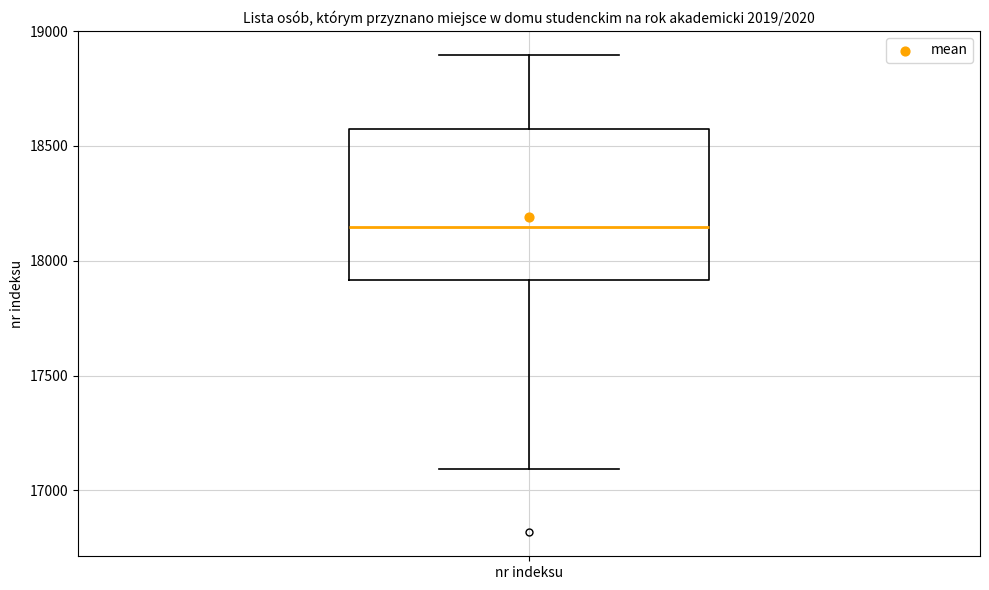

Transcribe this box plot: give where the median line is, the range the box spans, and where the two whiskers end, as read against the y-axis. The values are not printed on the chart, so give them approximately, as read against the axis.

median 18150, box 17900 to 18550, whiskers 17100 to 18900